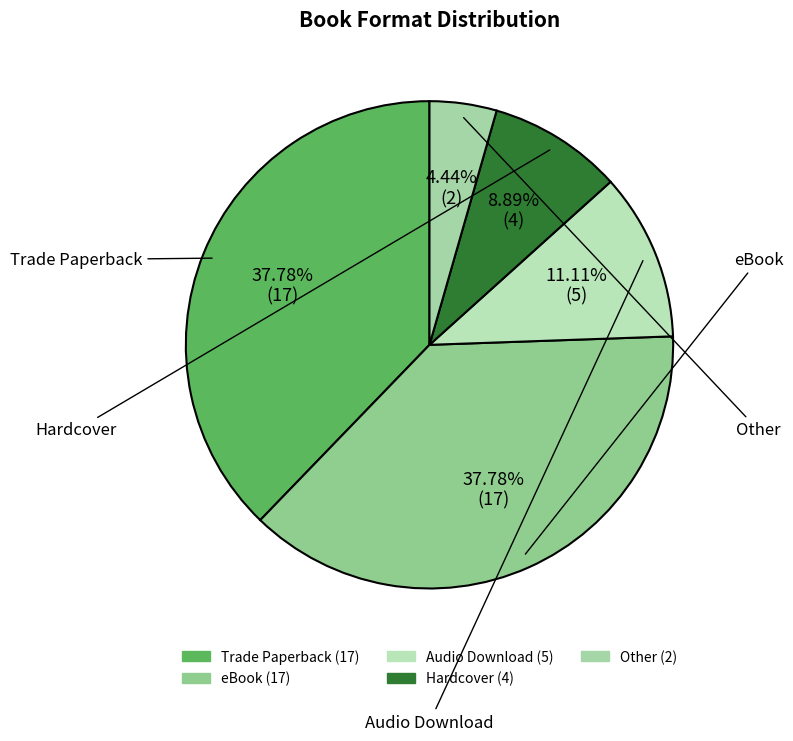

What is the total percentage of eBook and Audio Download?

48.9%